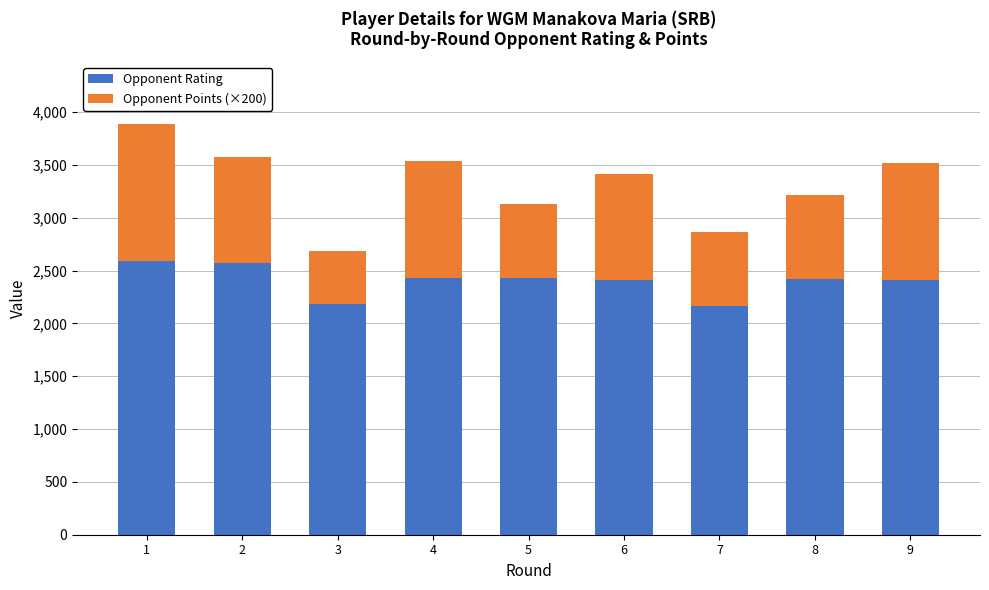

What is the total value across all series at 5?

3132